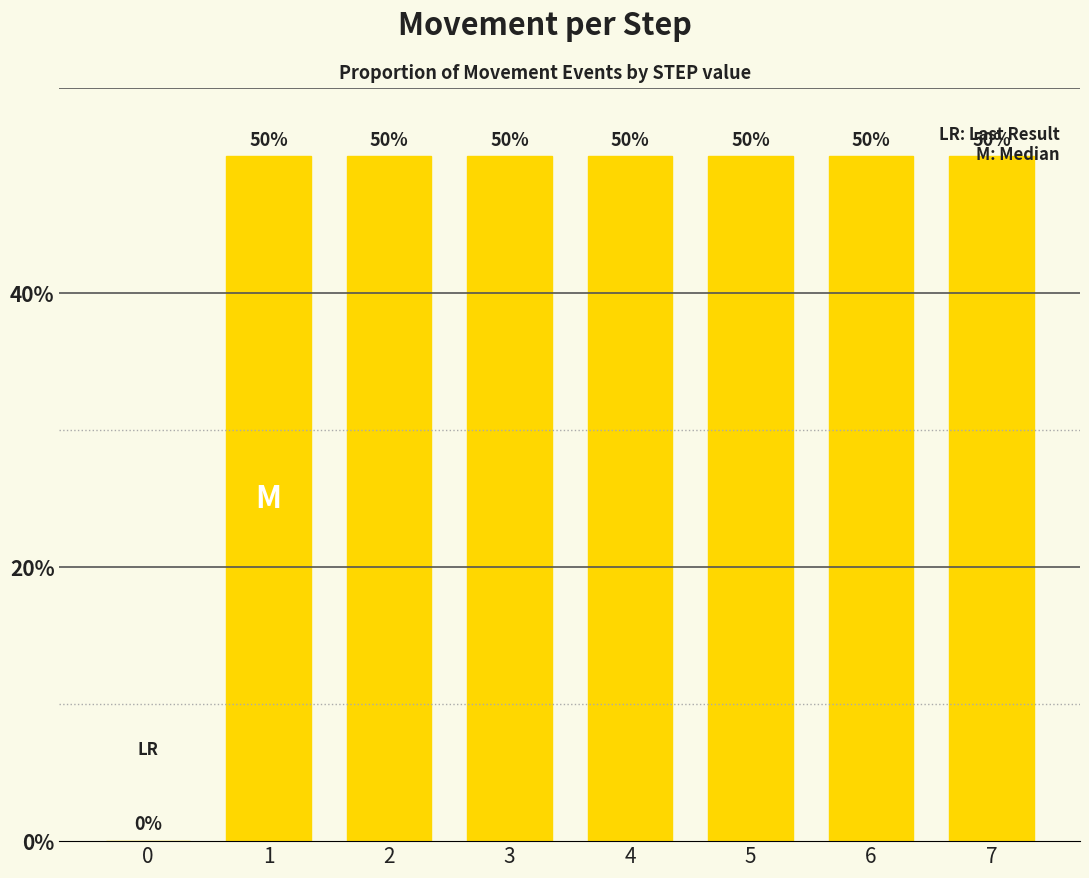

Reading left to right, list all the values displayed in this chart.

0.0	0.5	0.5	0.5	0.5	0.5	0.5	0.5